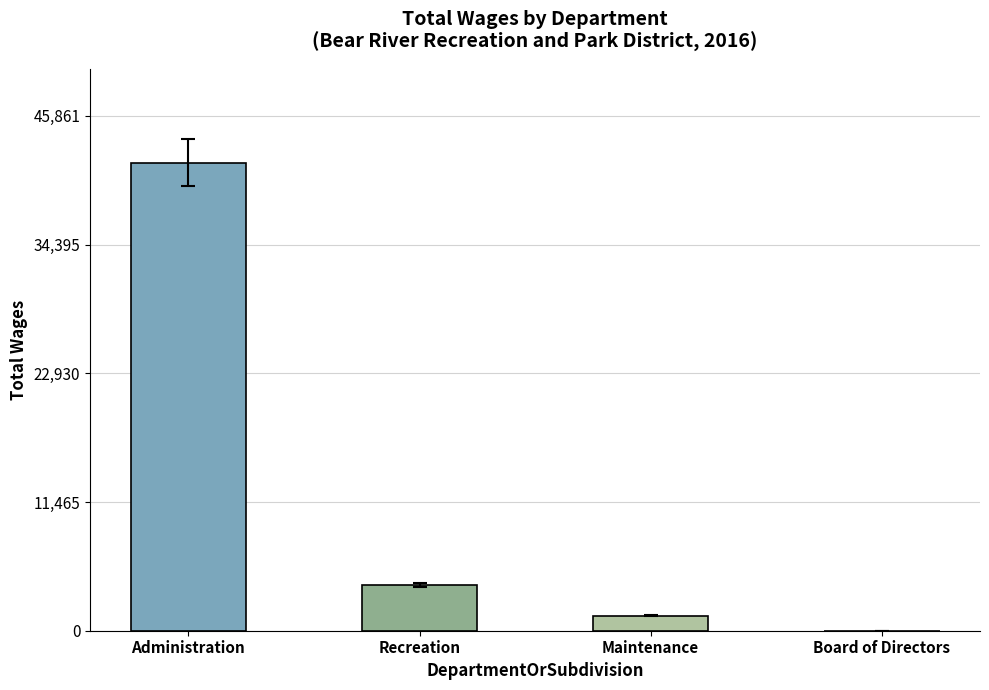

Reading left to right, list all the values displayed in this chart.

41692	4073	1335	0